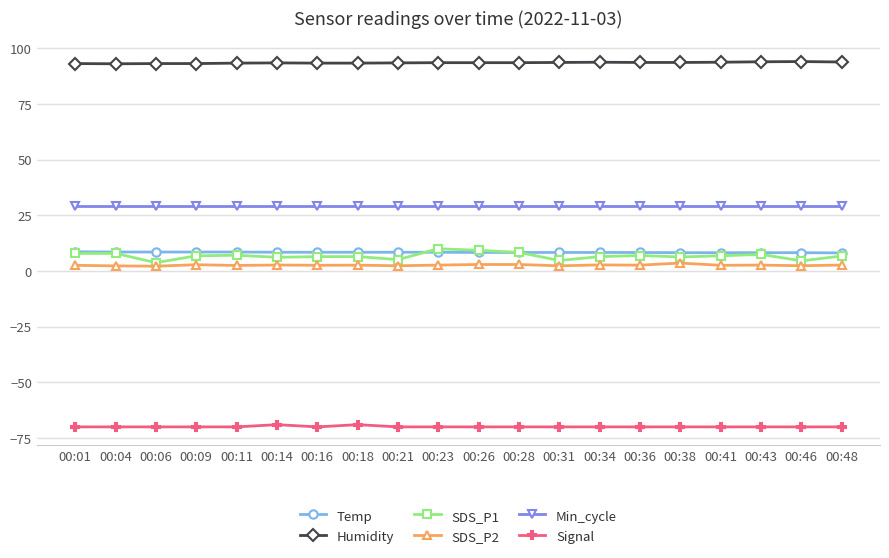

How many lines are shown in the chart?

6